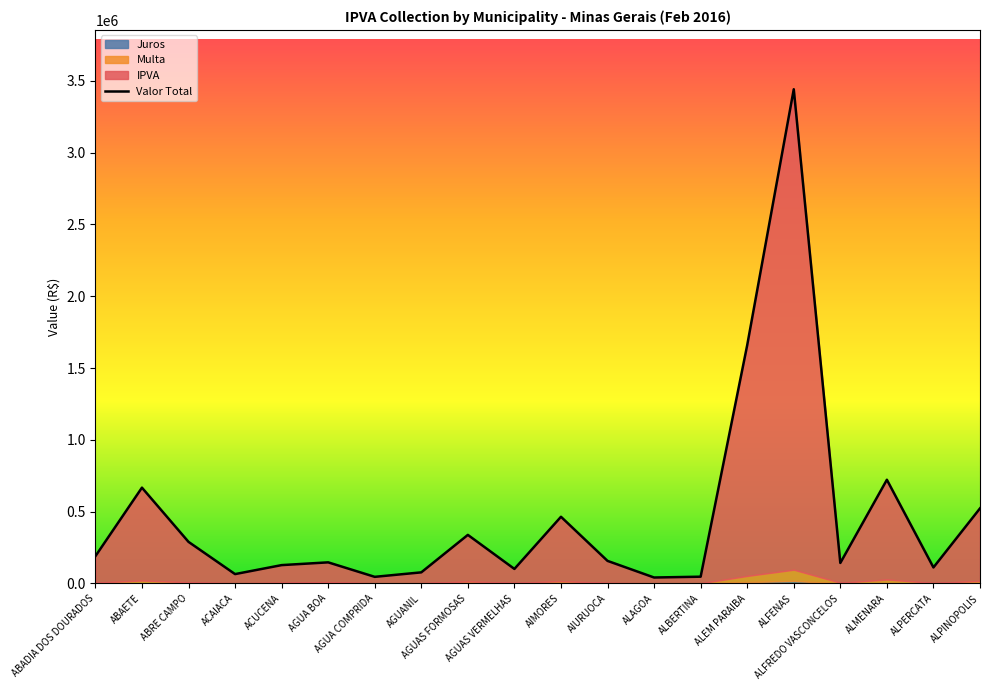

True or false: the data has more than 2 interior local peaks.

True